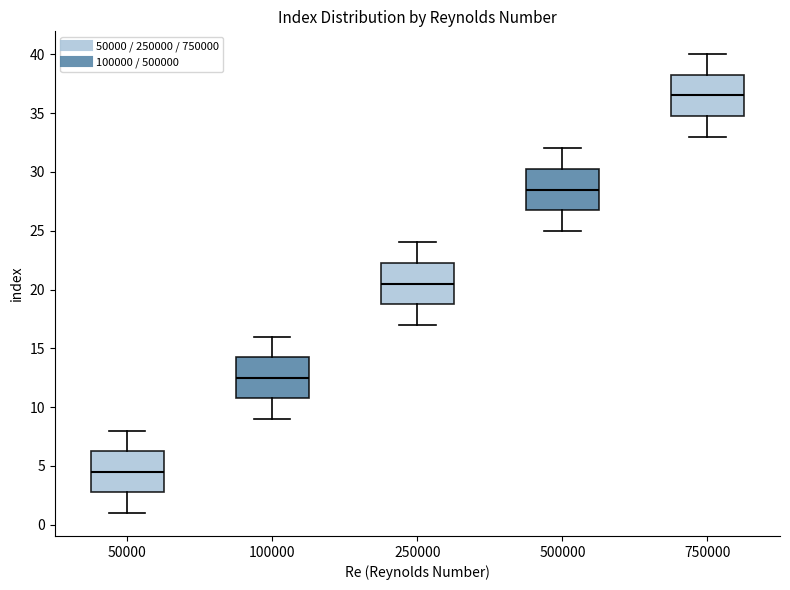

Reading left to right, read every box against the y-axis: the position of its median line, the range the box covers, and the ends of its whiskers. The values are not printed on the chart, so give them approximately, as read against the axis.

50000: median 4.5, box 3.0 to 6.5, whiskers 1.0 to 8.0
100000: median 12.5, box 11.0 to 14.5, whiskers 9.0 to 16.0
250000: median 20.5, box 19.0 to 22.5, whiskers 17.0 to 24.0
500000: median 28.5, box 27.0 to 30.5, whiskers 25.0 to 32.0
750000: median 36.5, box 35.0 to 38.5, whiskers 33.0 to 40.0